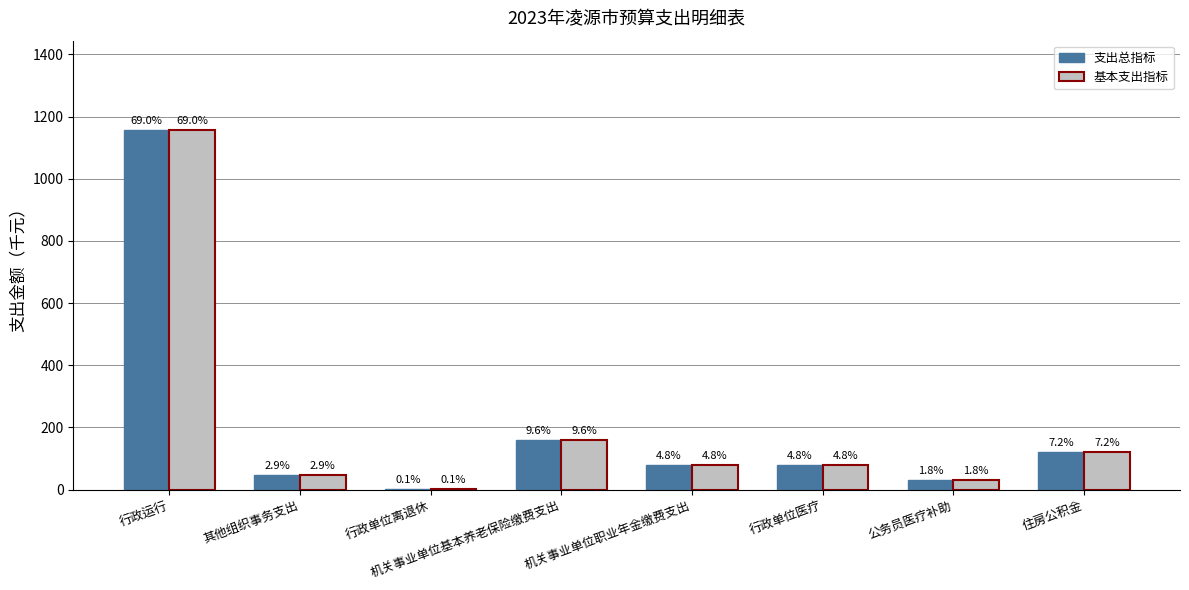

How many groups of bars are there?

8